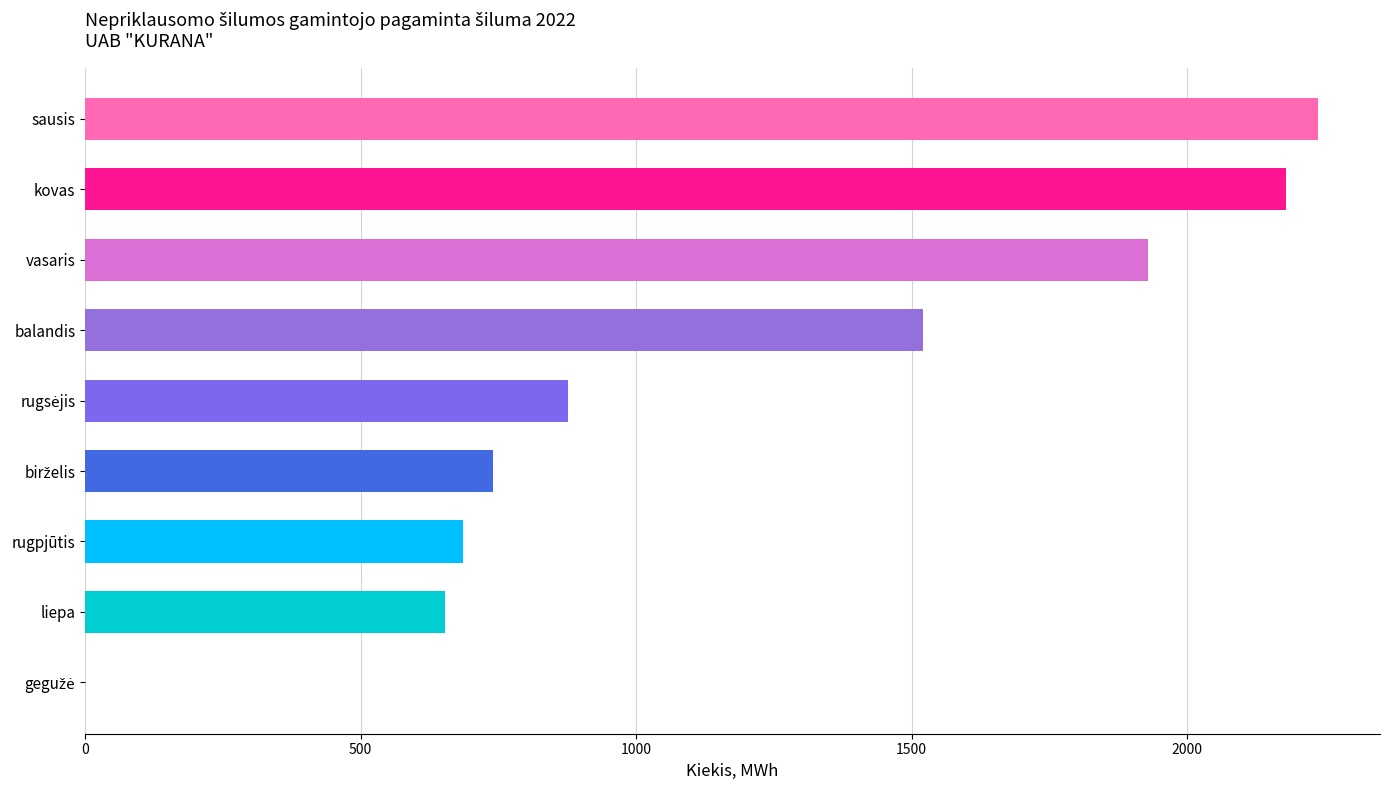

True or false: the data shows 1155.7 at liepa.

False